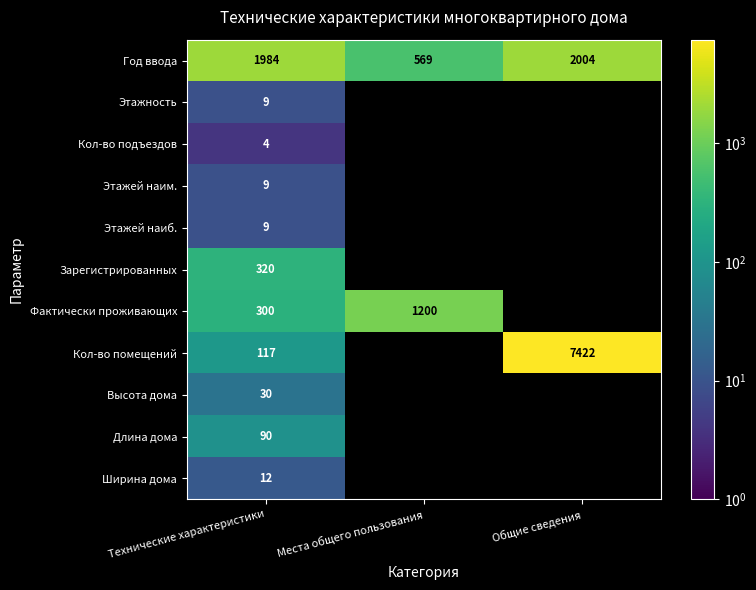

At which category is the sum across all series the highest?

Технические характеристики